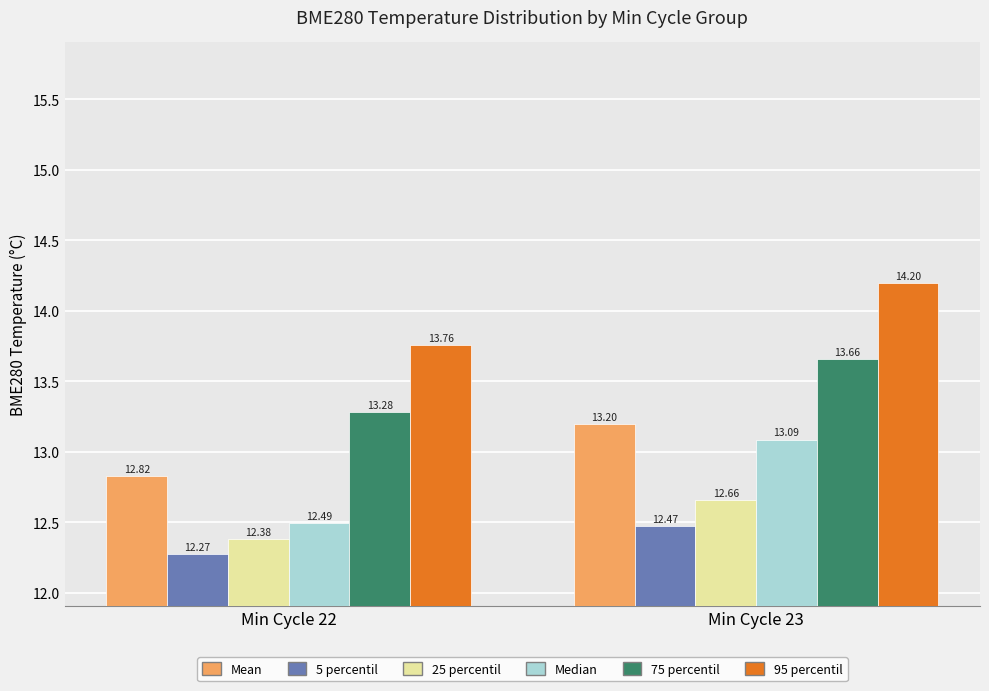

Rank the series at Min Cycle 22 from highest to lowest value.

95 percentil, 75 percentil, Mean, Median, 25 percentil, 5 percentil